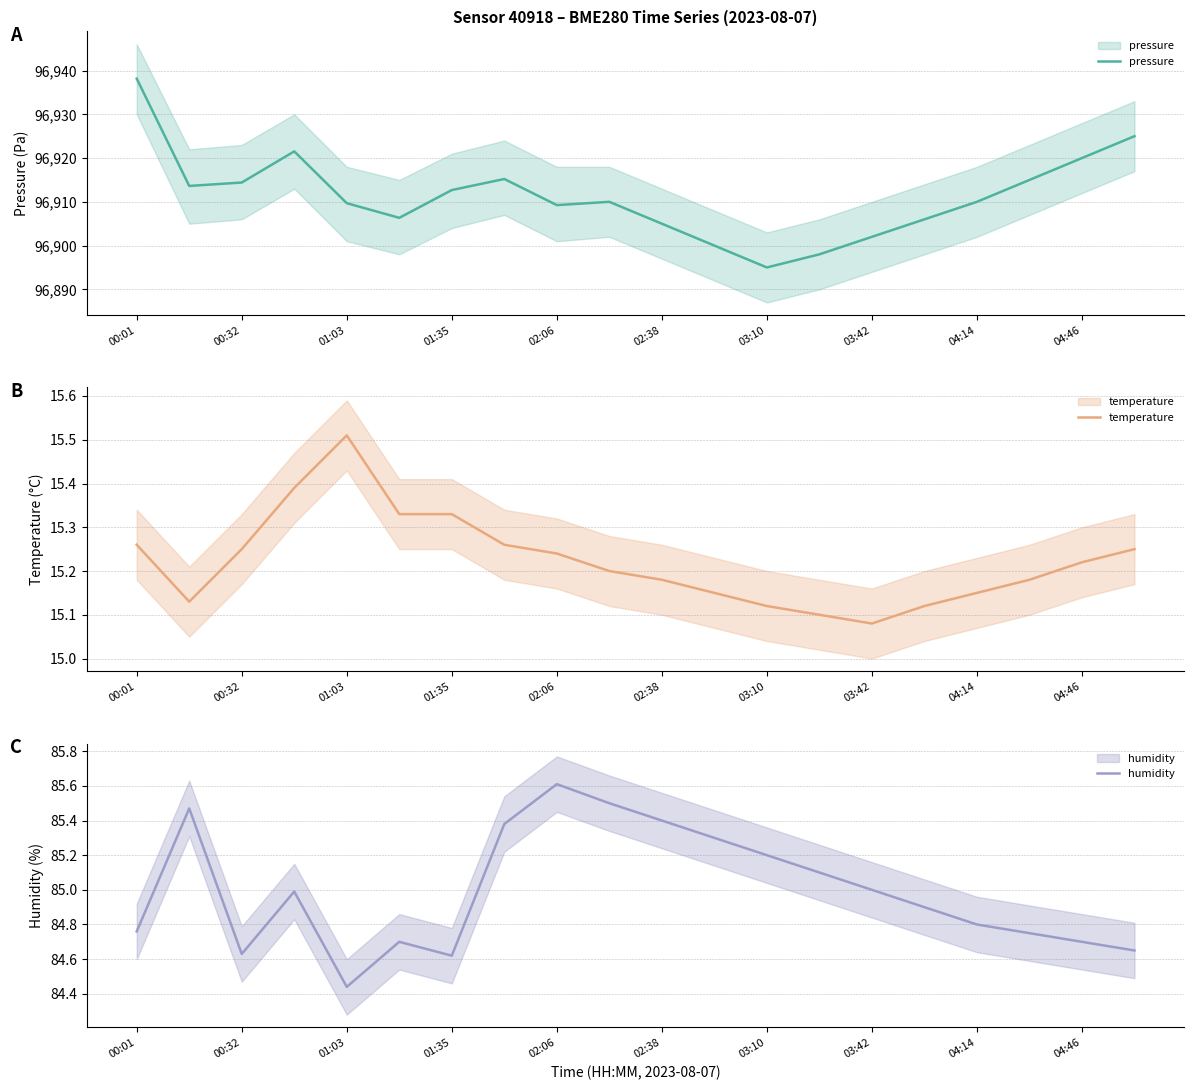

Between 01:35 and 13, which series saw the biggest shift?

pressure